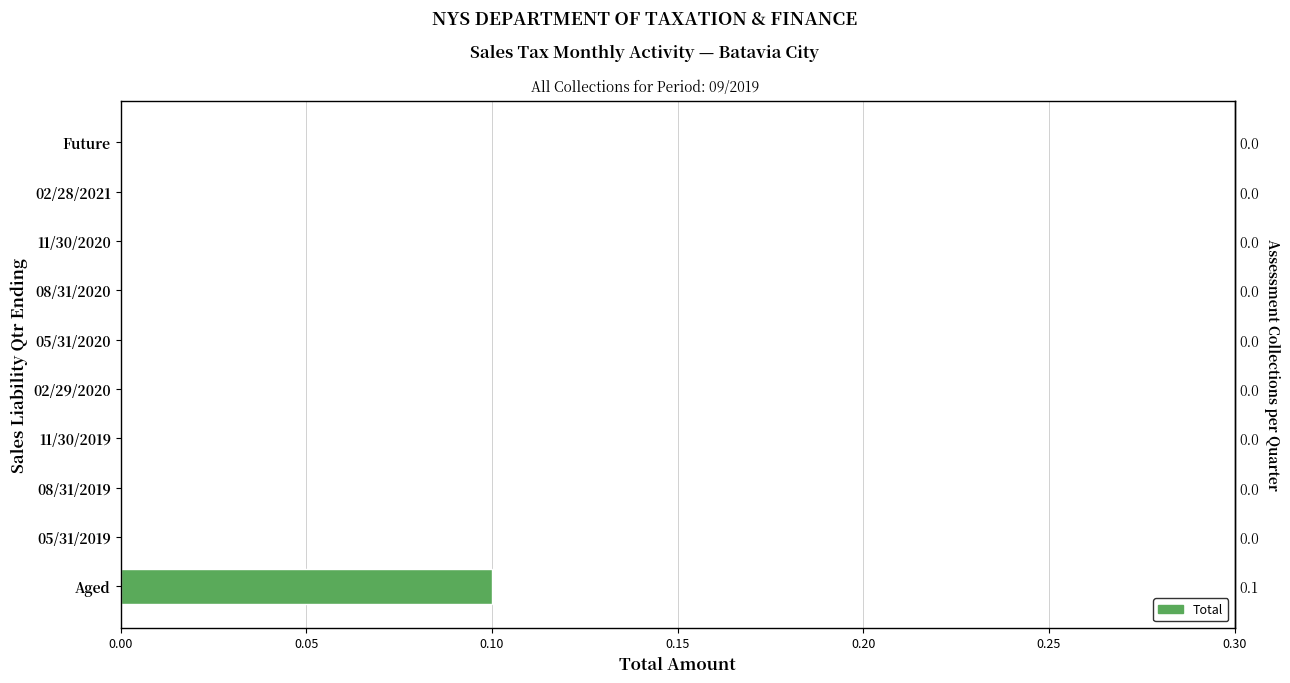

What is the greatest value displayed?

0.1